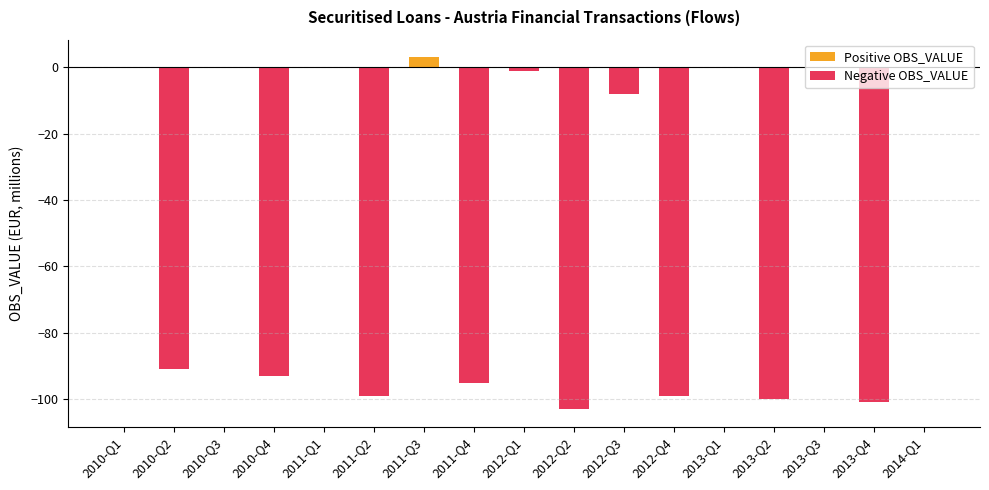

True or false: Negative OBS_VALUE has a value of -91 at 2010-Q2.

True